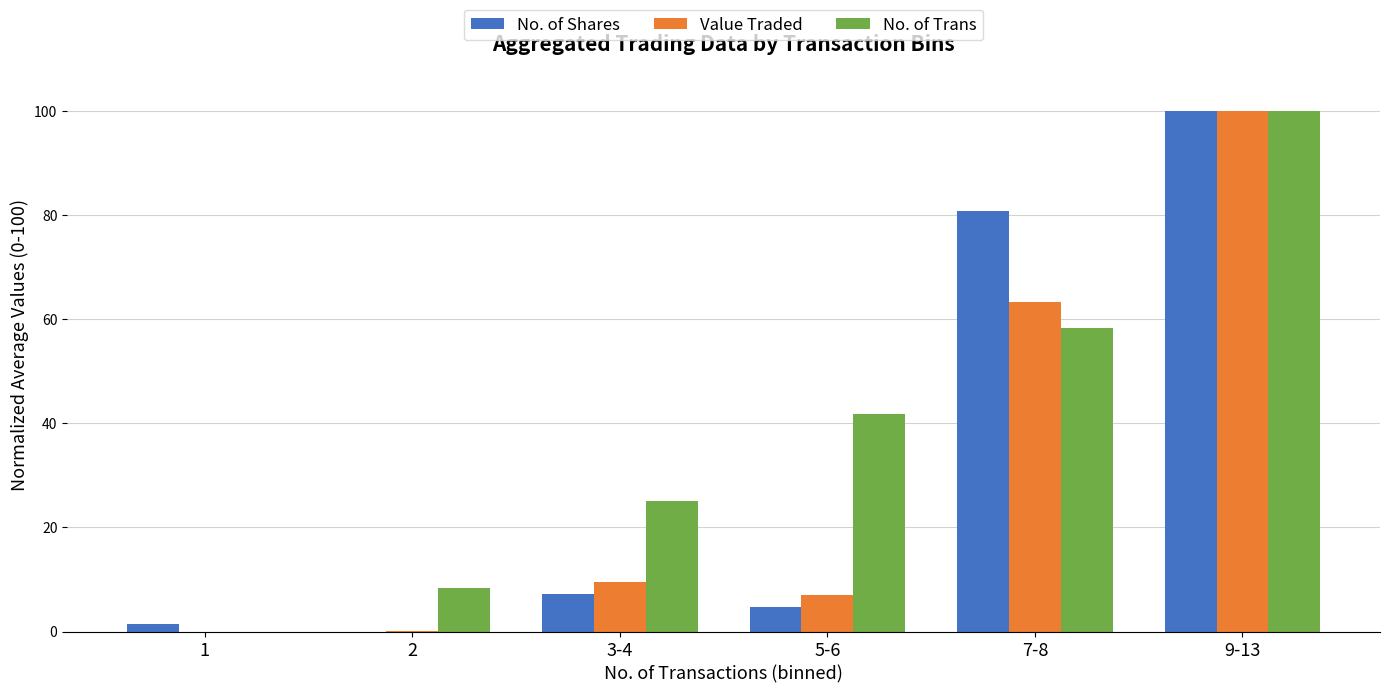

What is the maximum value shown in the chart?

100.0